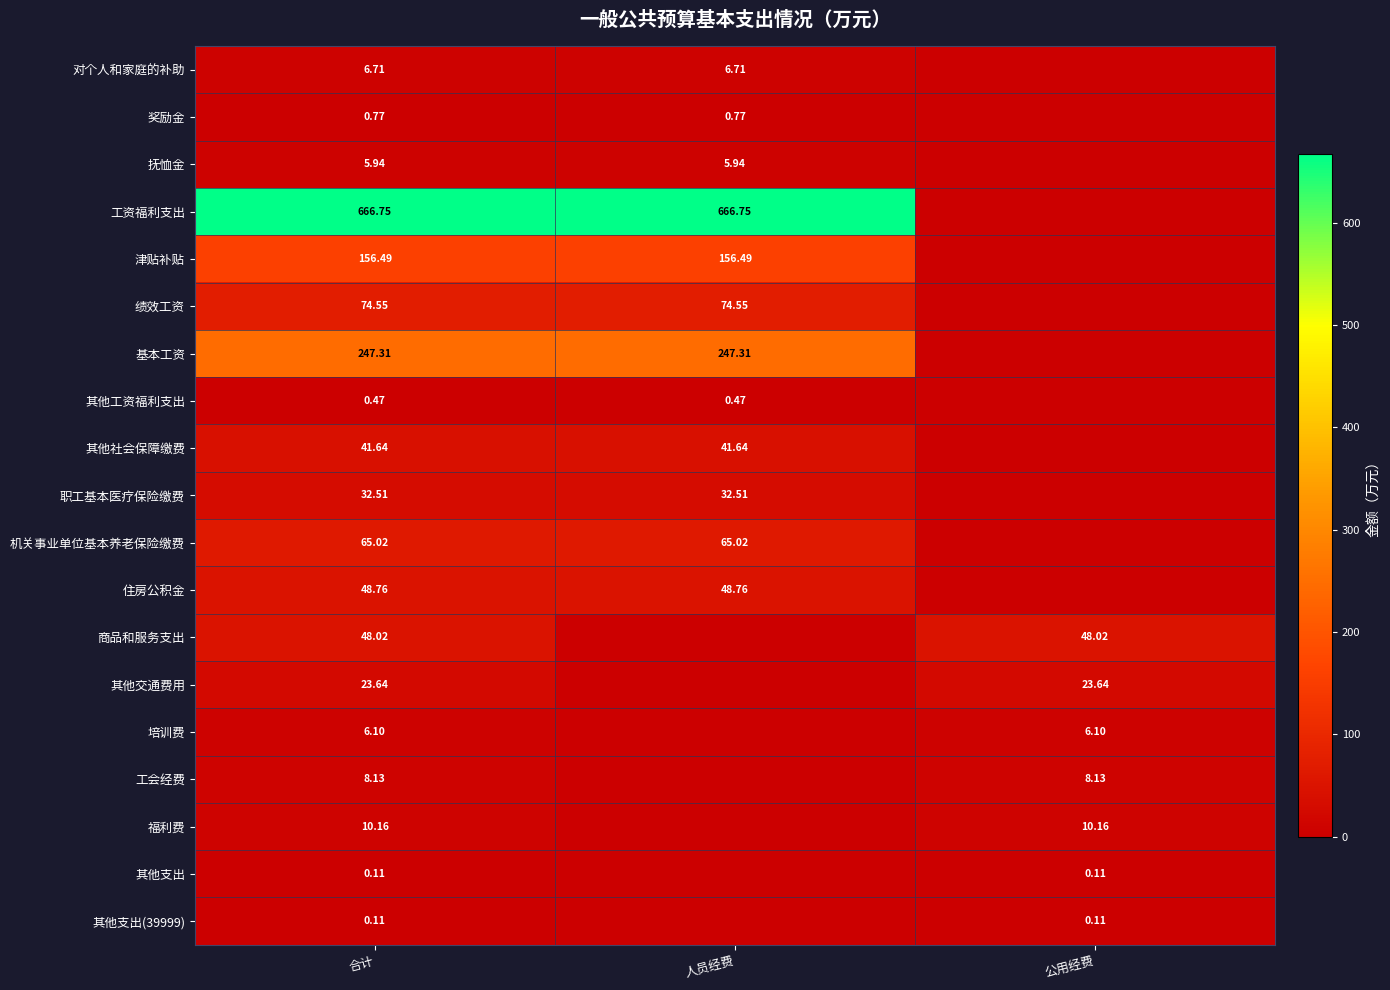

At which category is the sum across all series the highest?

合计